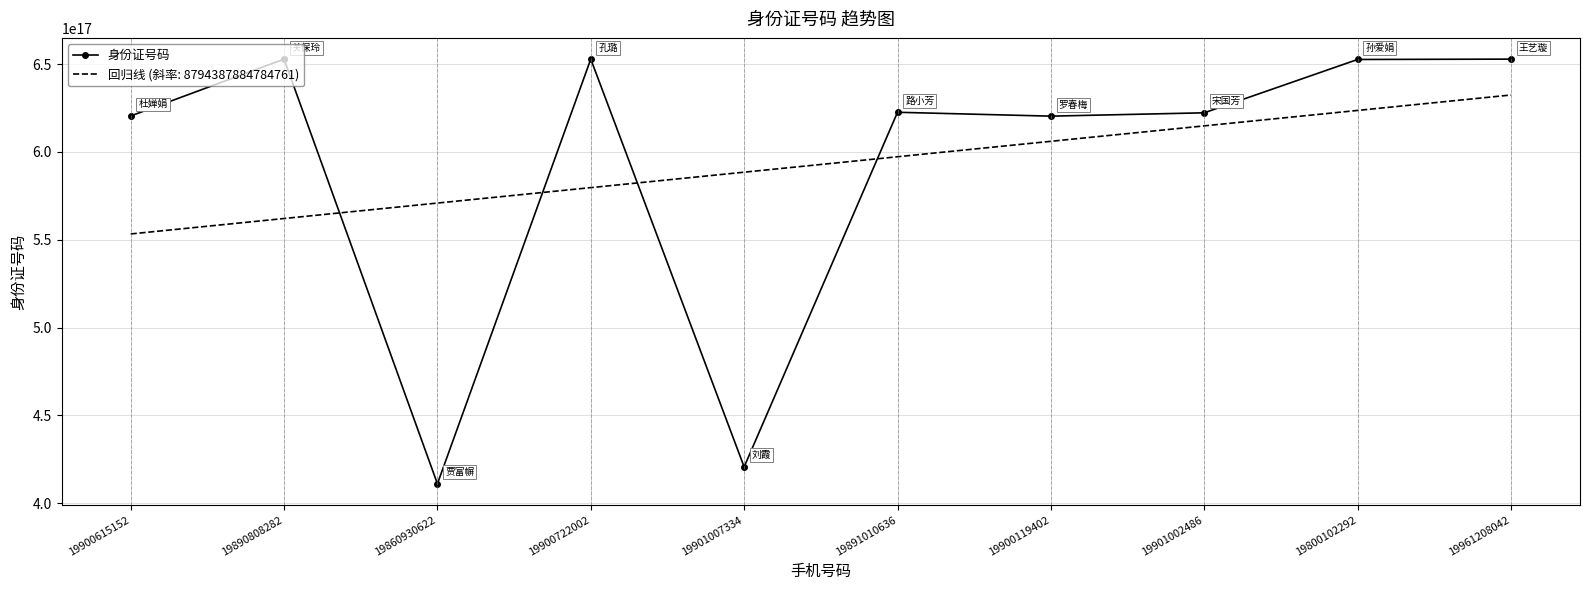

True or false: 身份证号码 and 回归线 (斜率: 8794387884784761) intersect in this chart.

True